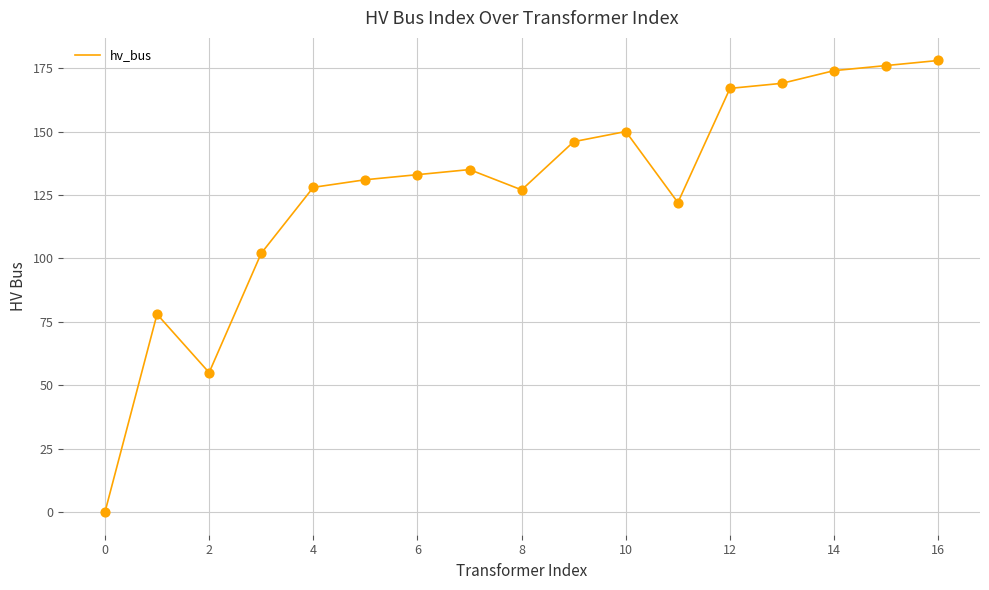

What is the difference between the maximum and minimum values?

178